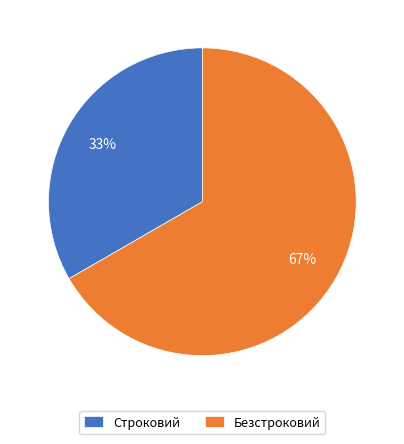

What percentage is the Безстроковий slice, to the nearest percent?

67%